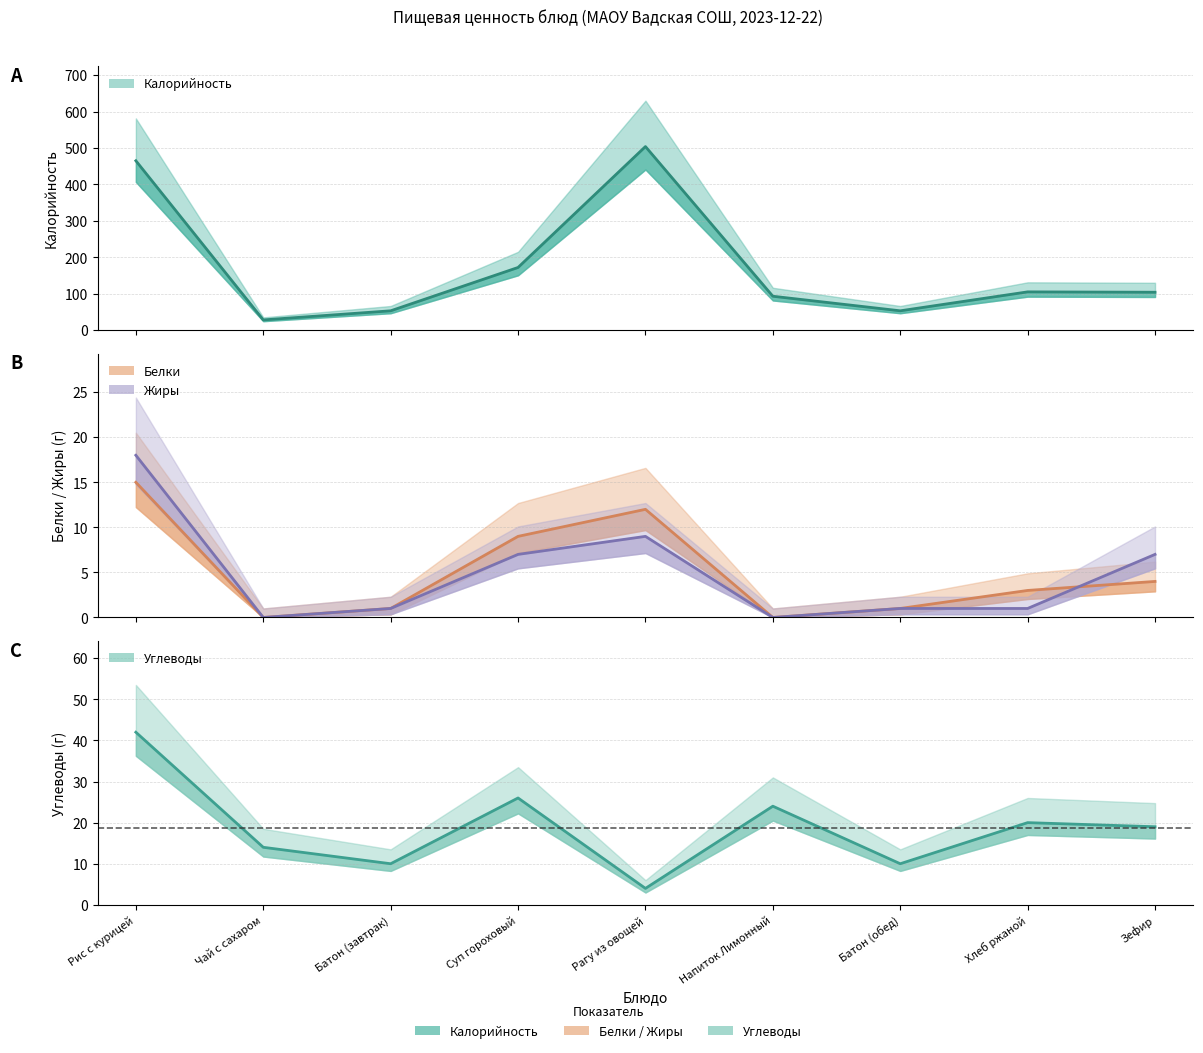

The Белки series shows 9 at Суп гороховый. True or false?

True